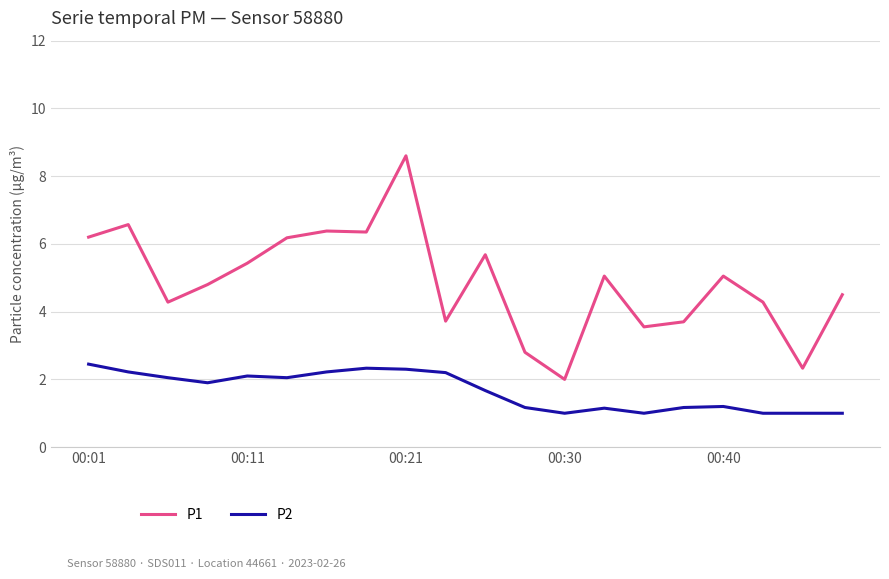

What is the difference between the second highest and second lowest values in the P1 series?

4.2